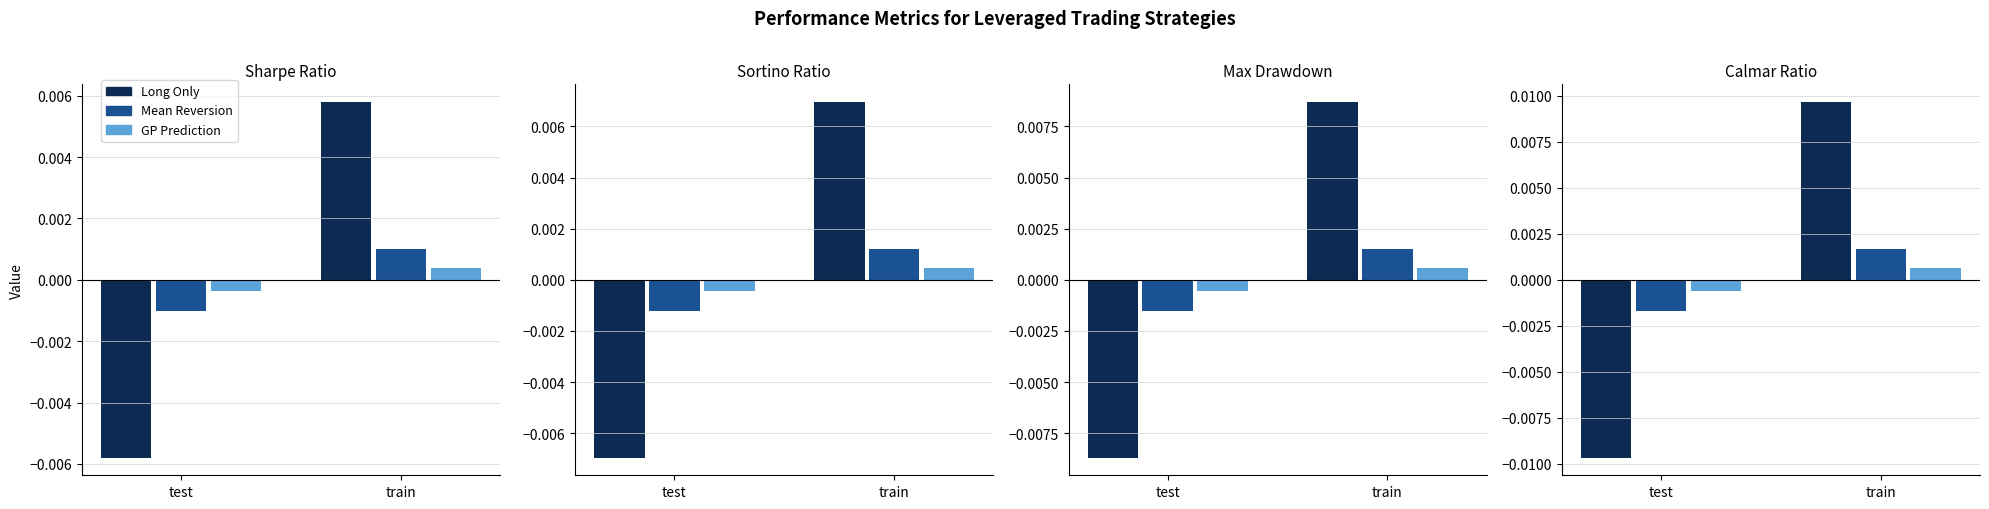

Does the chart contain stacked bars?

No